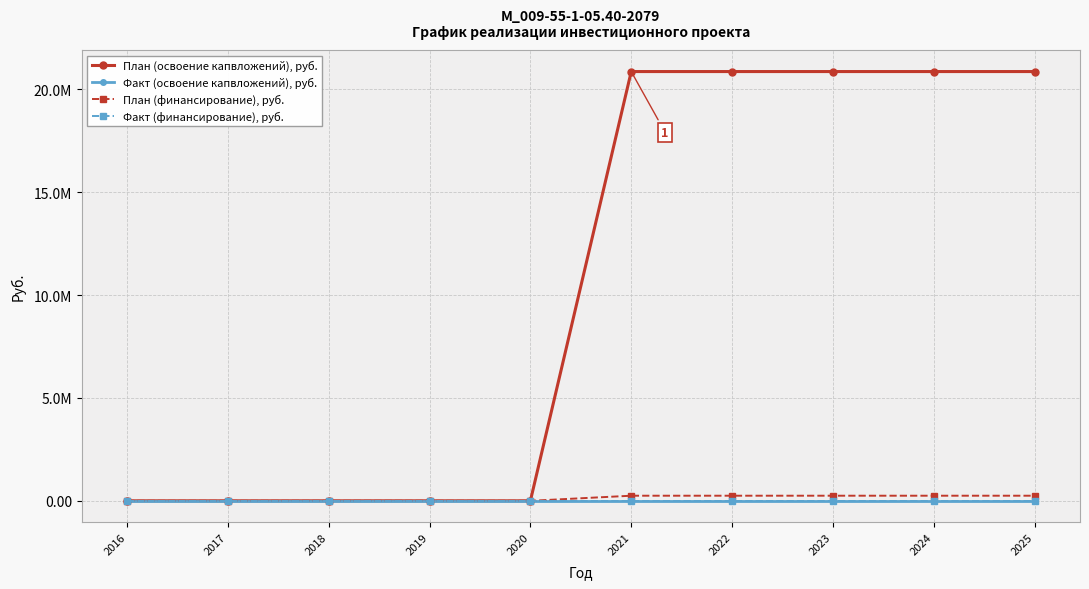

Which series has the widest spread of values?

План (освоение капвложений), руб.